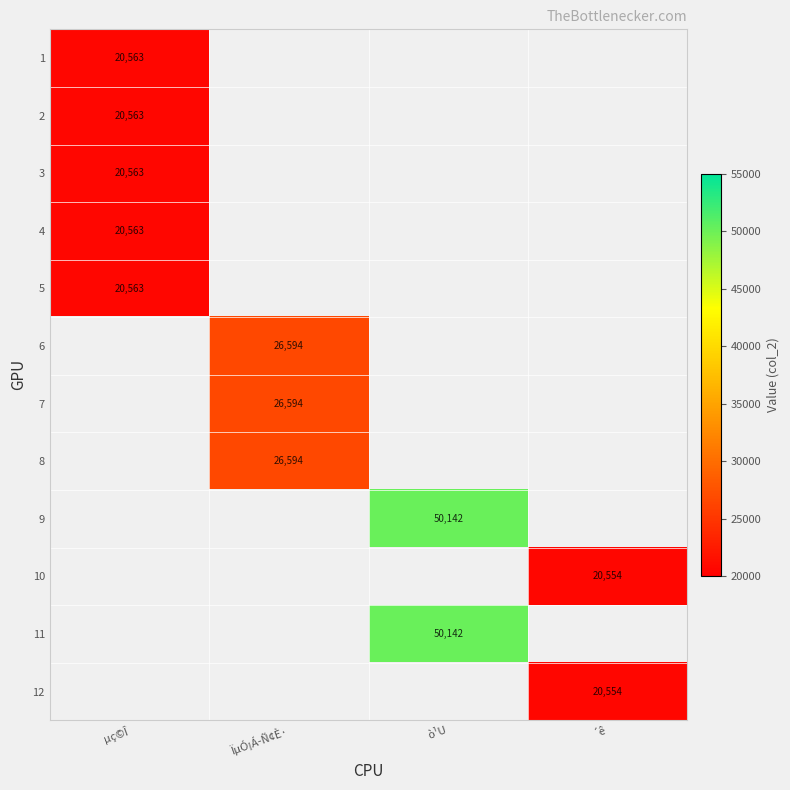

How many series are shown in this chart?

12